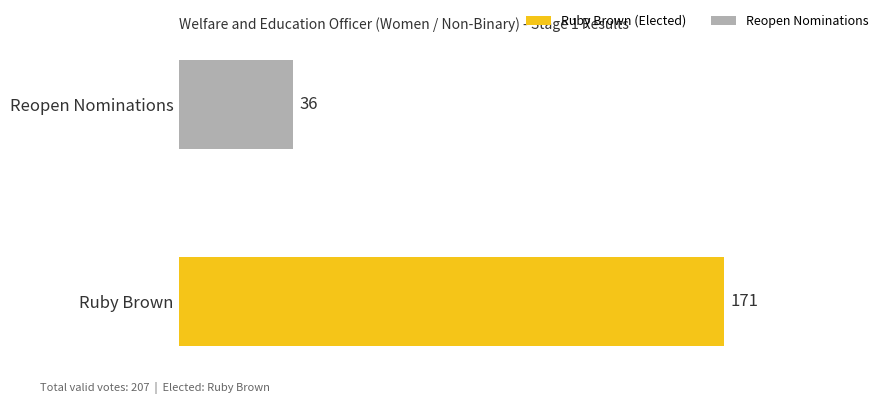

What is the greatest value displayed?

171